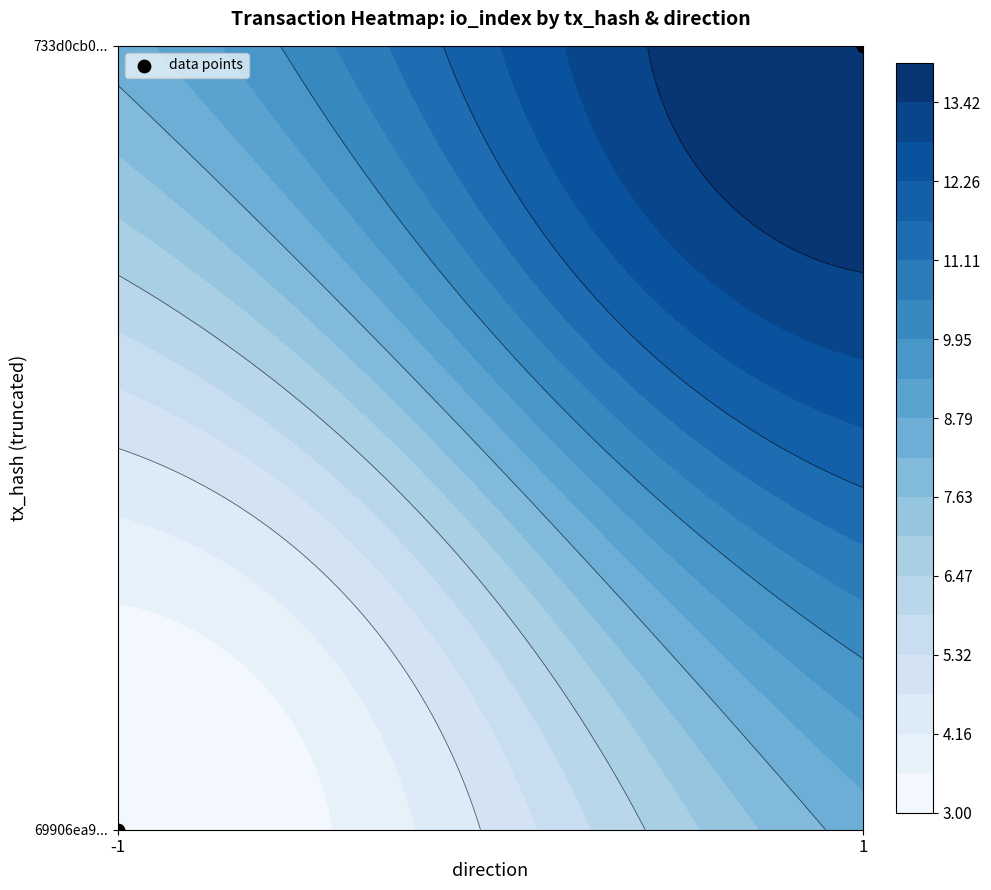

How many data points are less than 1?

1